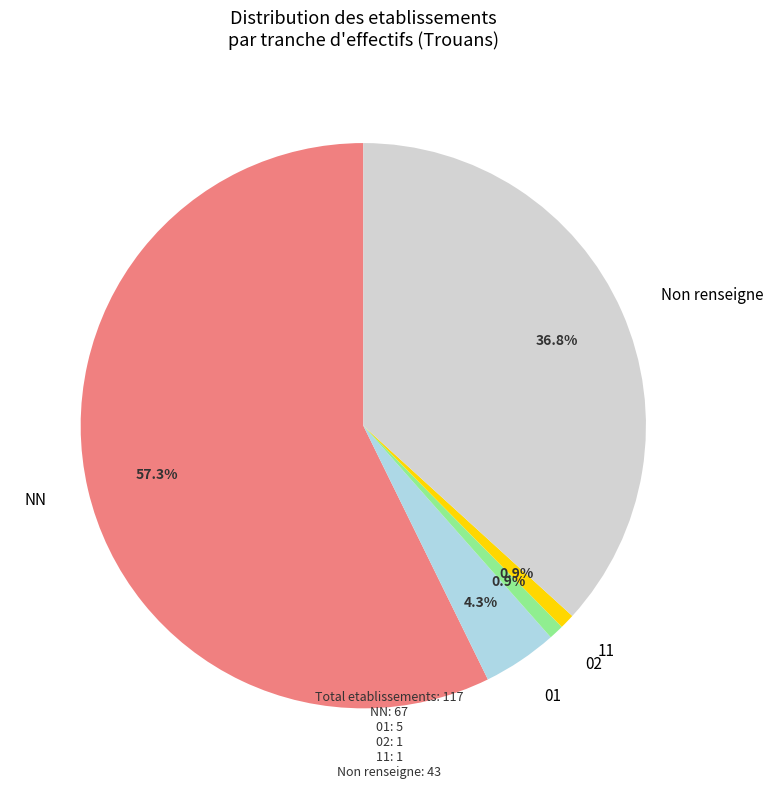

Is there any slice that represents more than half of the pie?

Yes